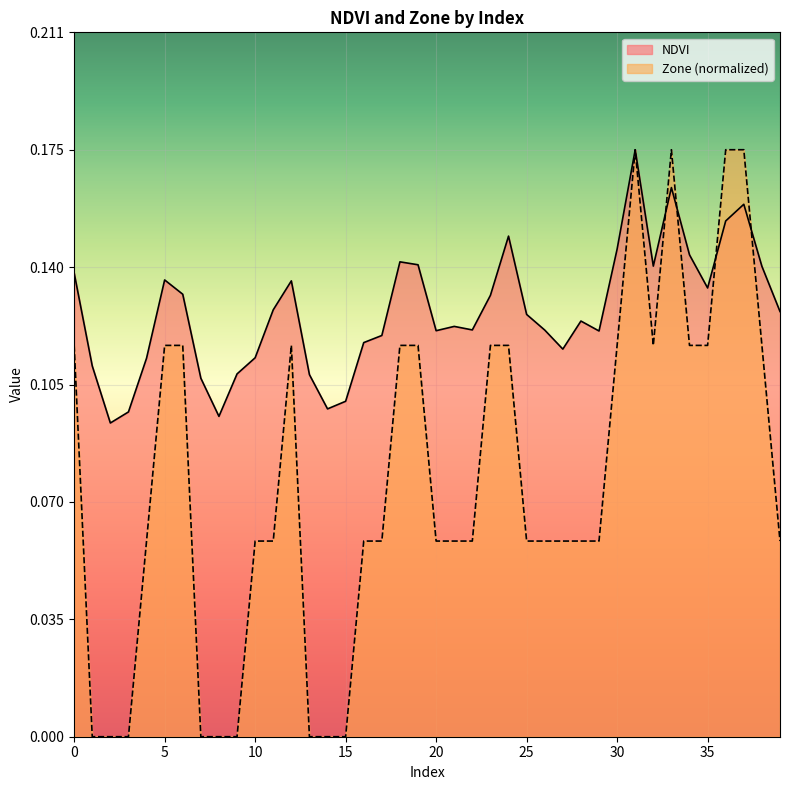

What is the difference between the second highest and second lowest values in the Zone series?

0.2